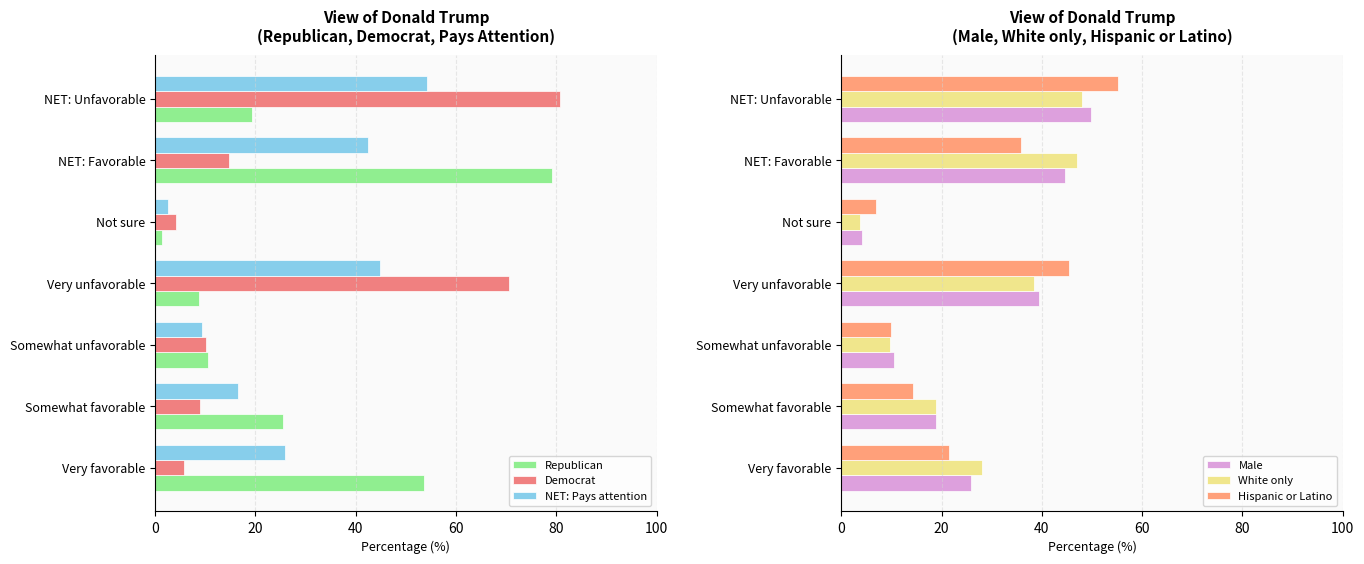

Where is Republican nearest to the value 40?

Very favorable